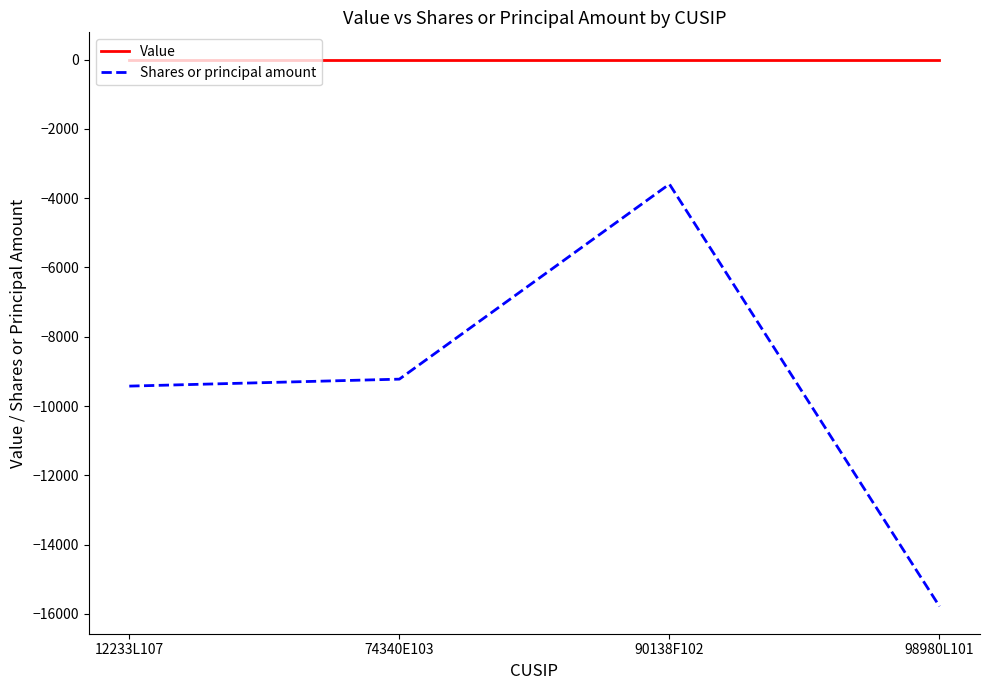

Is the value of Value at 74340E103 greater than the value of Shares or principal amount at 90138F102?

Yes